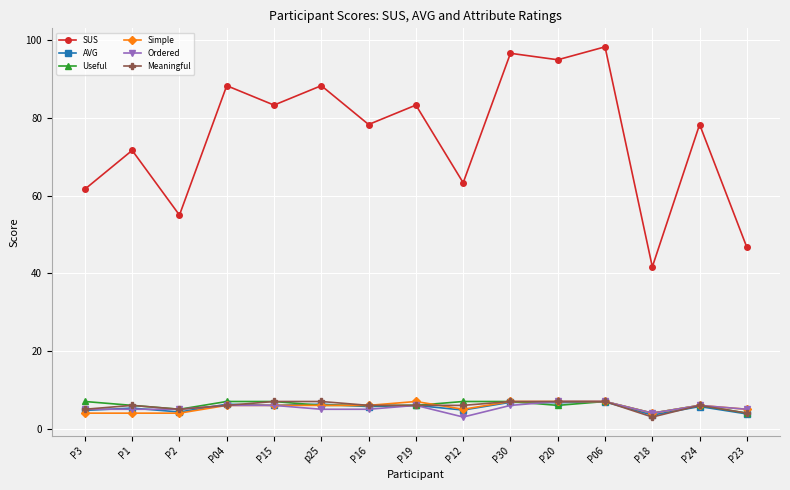

What position from the left is P19?

8